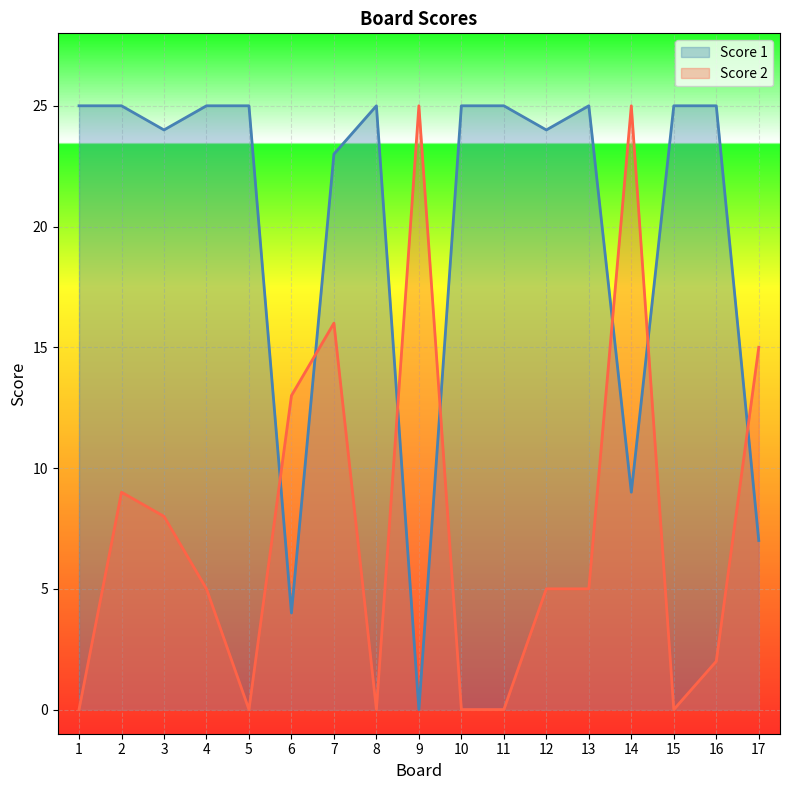

Is the value of Score 2 at 10 greater than the value of Score 1 at 15?

No